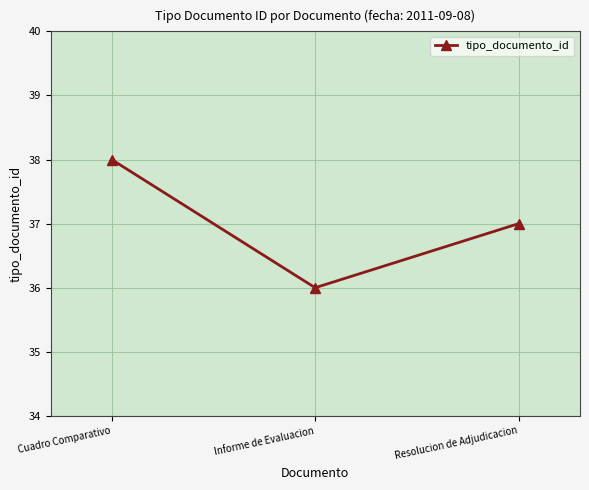

Reading right to left, extract all data points from this chart.

37	36	38